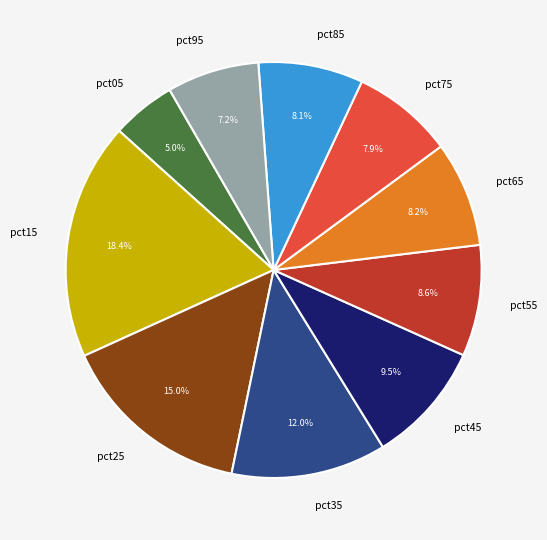

Is the sum of pct15 and pct35 greater than half?

No